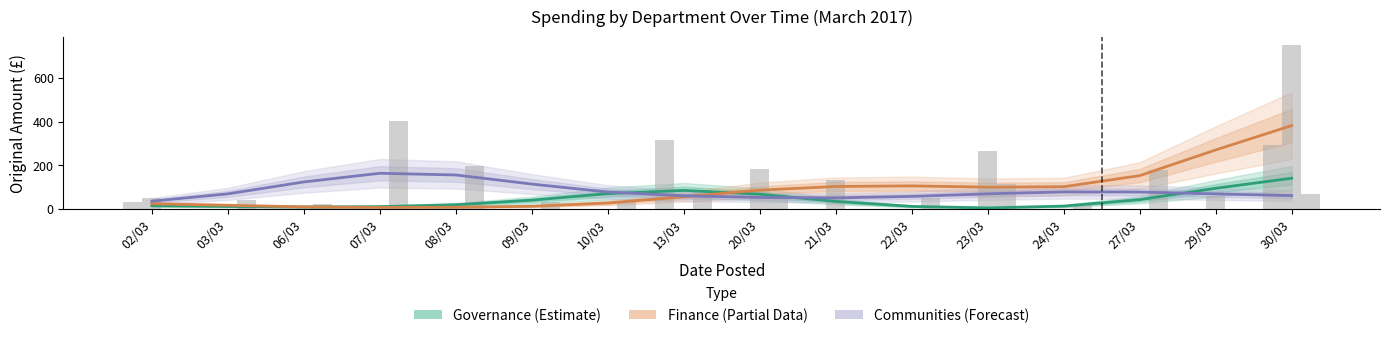

What is the greatest value displayed?

381.8